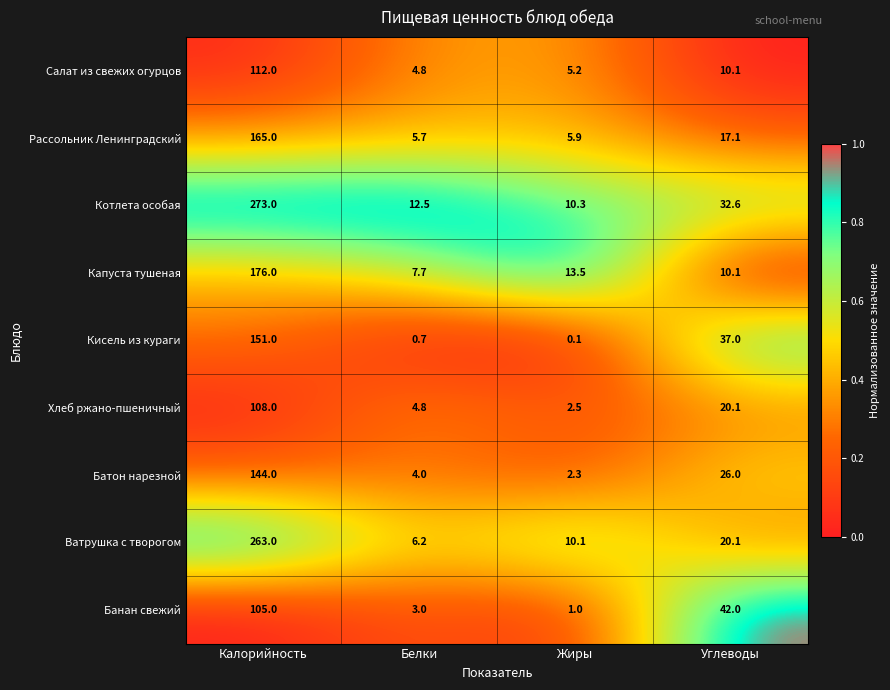

At which label does Котлета особая first exceed 32?

Калорийность